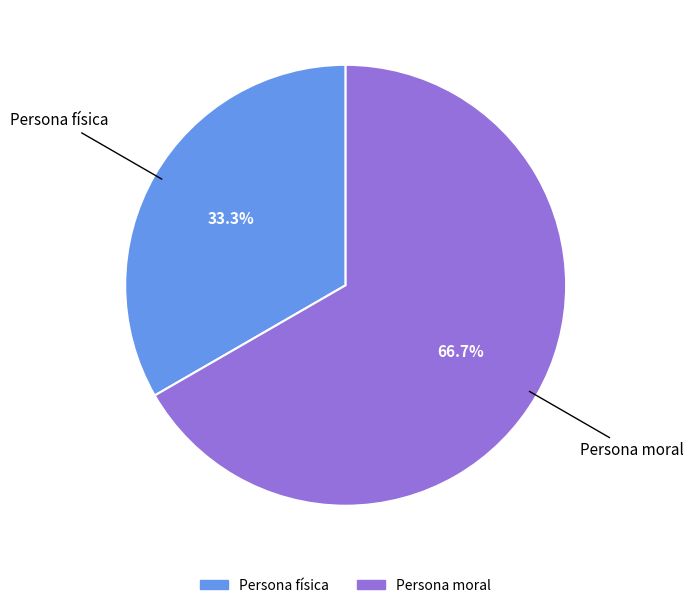

Which slice is the smallest?

Persona física